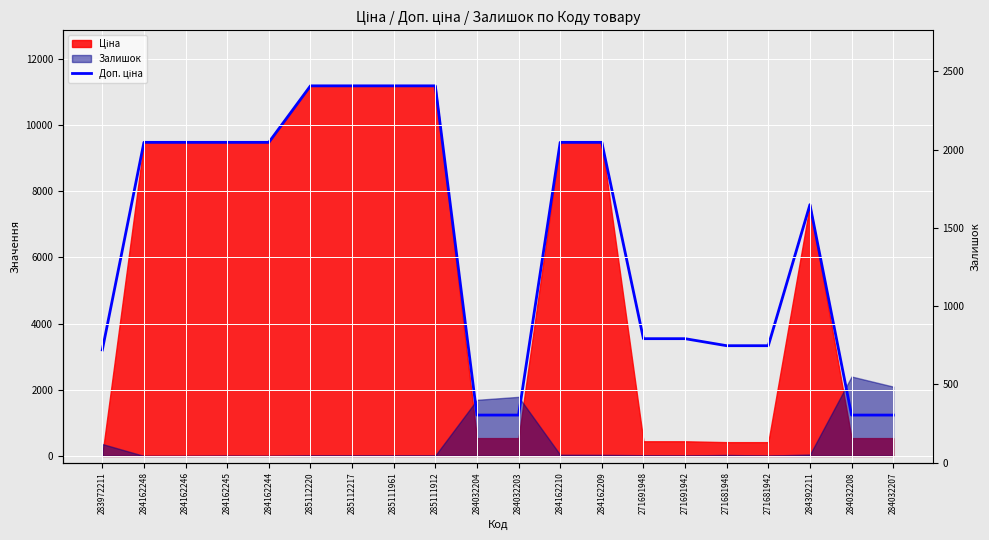

Reading left to right, extract all data points from this chart.

283972211=3205.0	284162248=9480.1	284162246=9480.1	284162245=9480.1	284162244=9480.1	285112220=11188.2	285112217=11188.2	285111961=11188.2	285111912=11188.2	284032204=1235.4	284032203=1235.4	284162210=9480.1	284162209=9480.1	271691948=3545.0	271691942=3545.0	271681948=3332.5	271681942=3332.5	284392211=7596.5	284032208=1235.4	284032207=1235.4